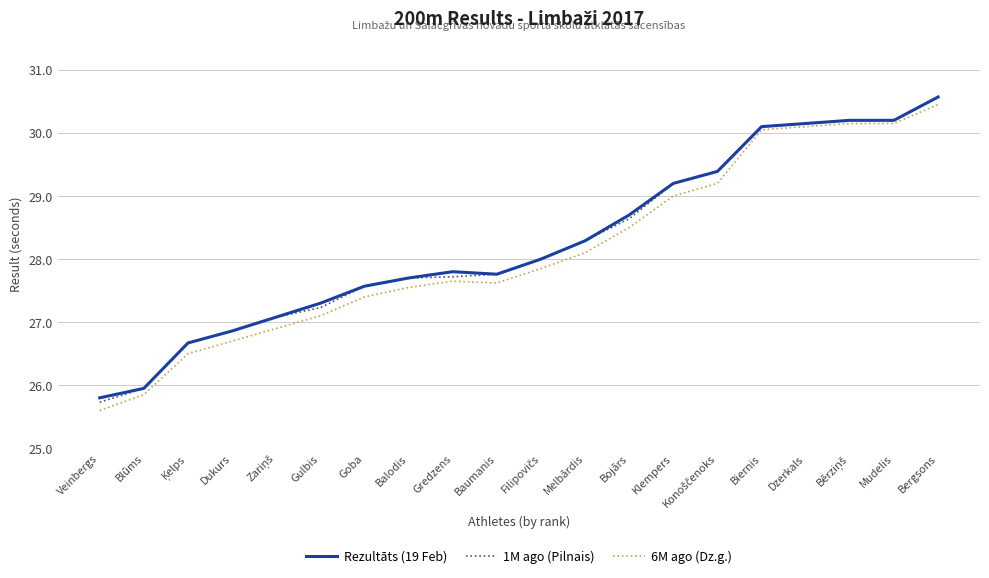

What position from the right is Blūms?

19